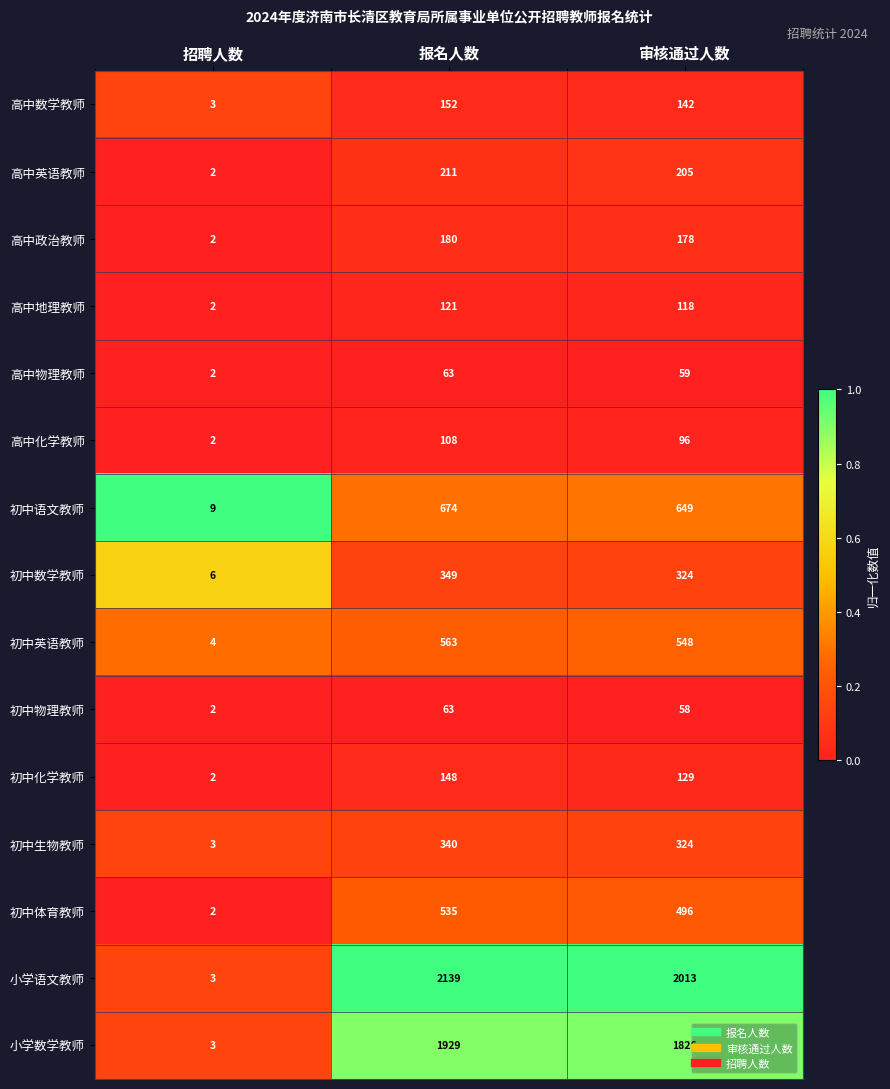

What is the maximum value shown in the chart?

2139